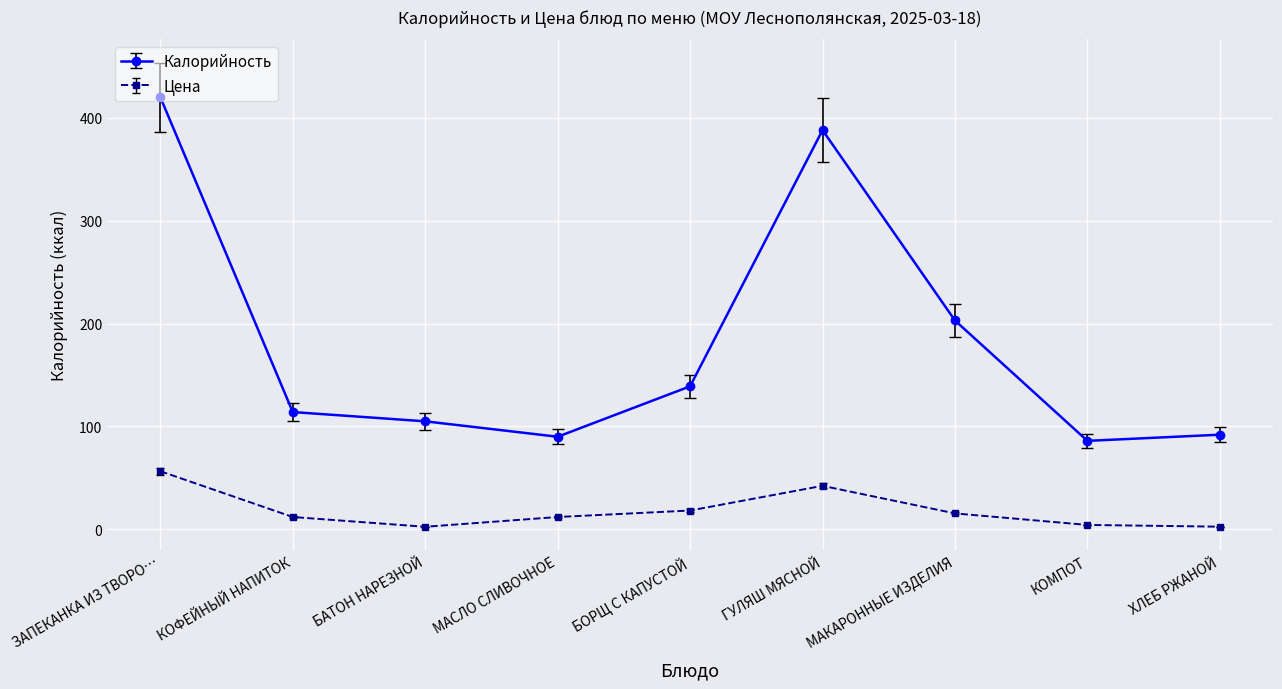

Where is the first local maximum for Калорийность?

ГУЛЯШ МЯСНОЙ